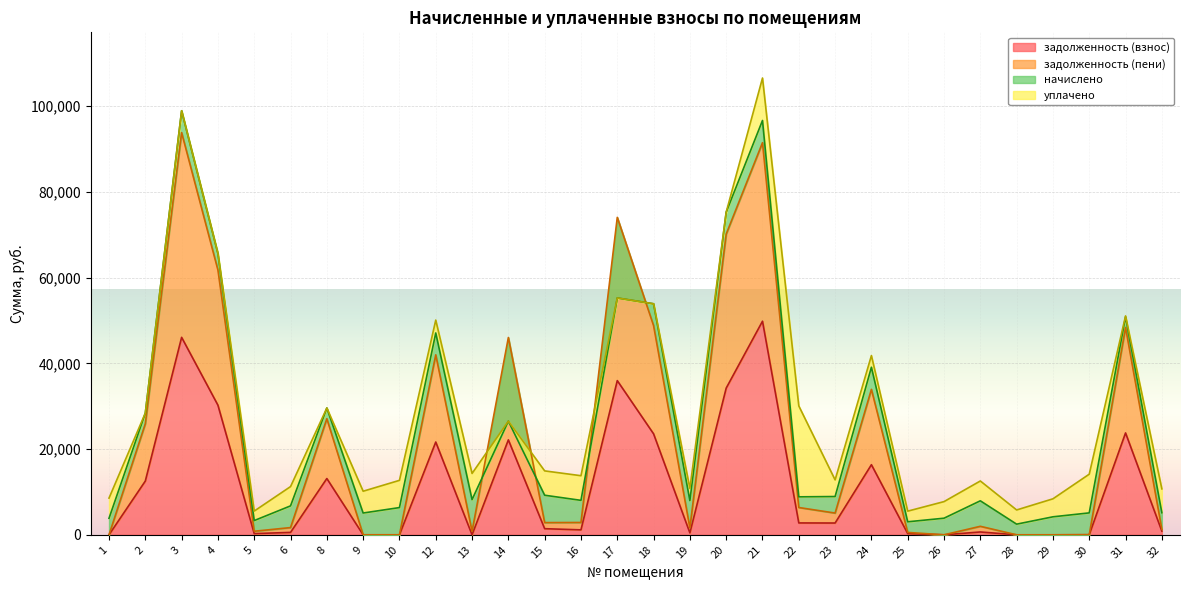

What is the difference between the задолженность (пени) values at 21 and 31?

43103.8